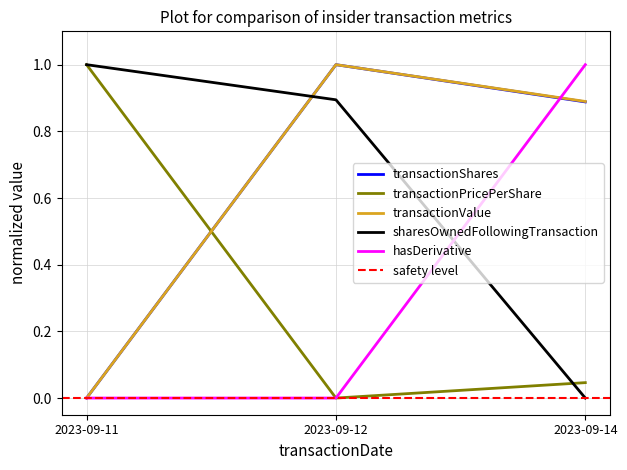

Is the value of transactionValue at 2023-09-12 greater than the value of transactionPricePerShare at 2023-09-14?

Yes